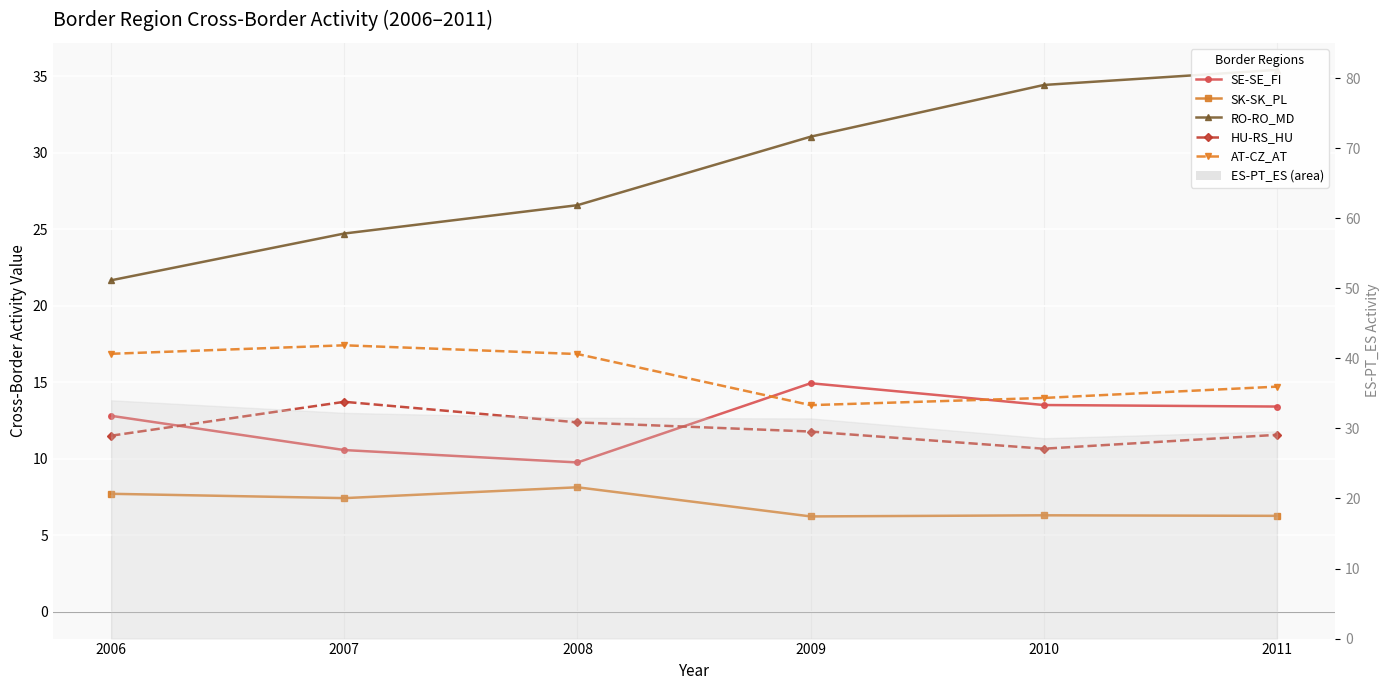

At which category is the sum across all series the highest?

2011